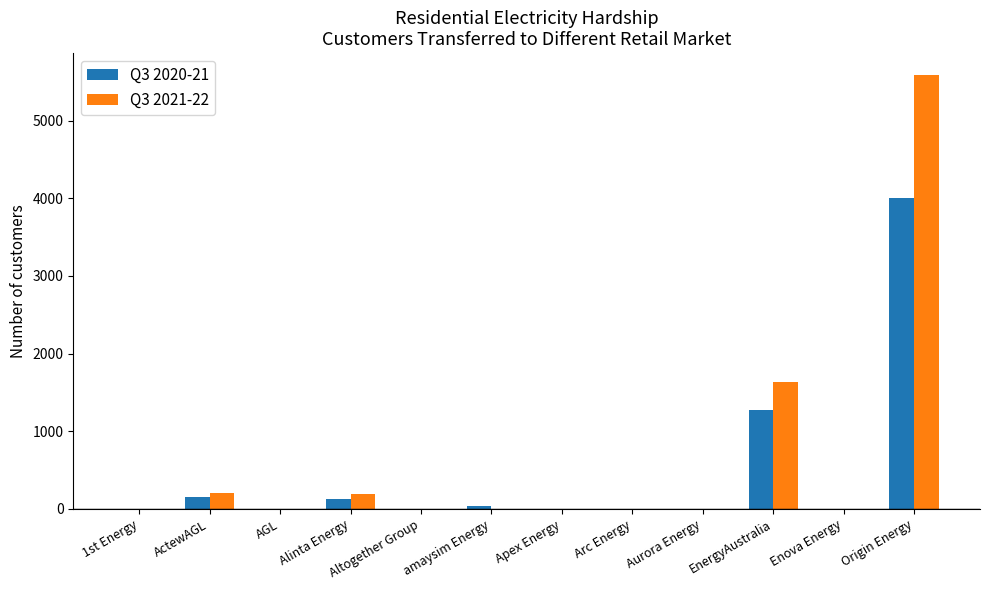

What is the average value of the Q3 2020-21 series?

465